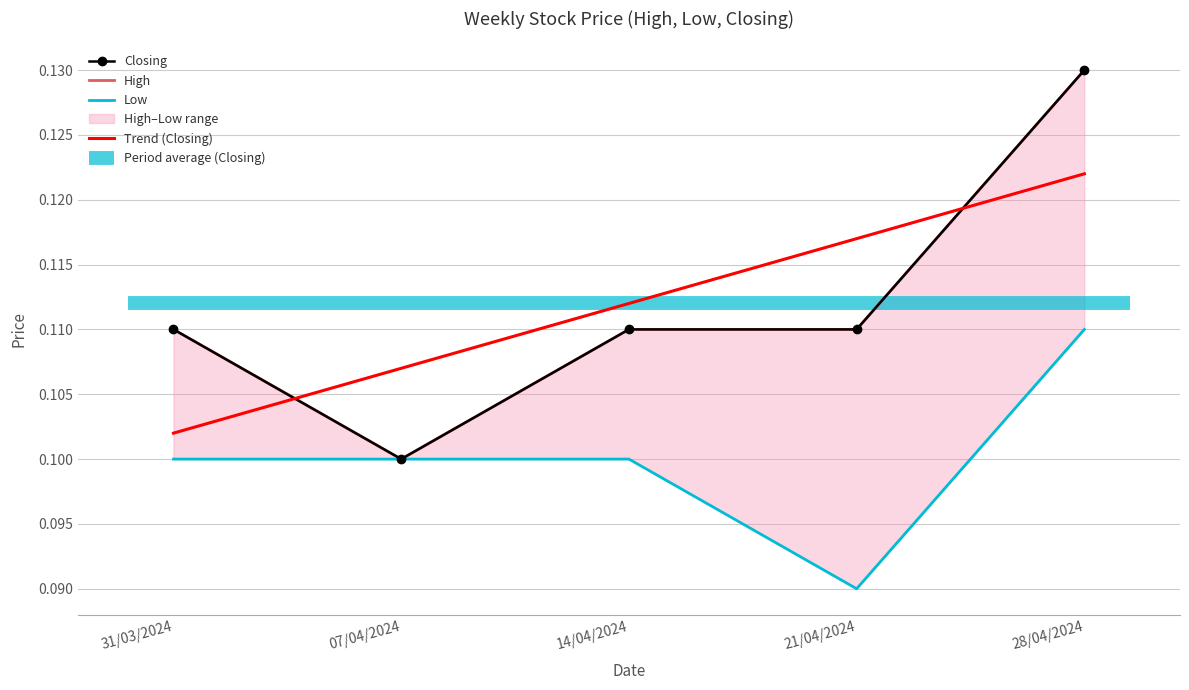

Count the Closing values in the range 0 to 1.

5